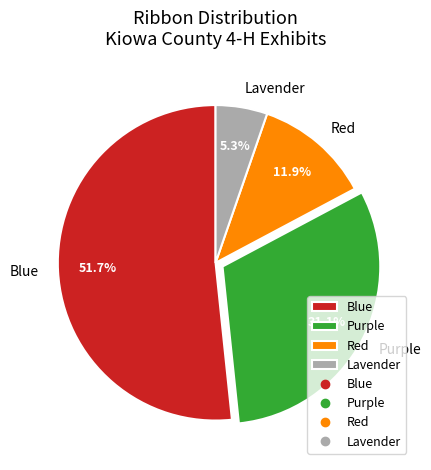

Is there any slice that represents more than half of the pie?

Yes